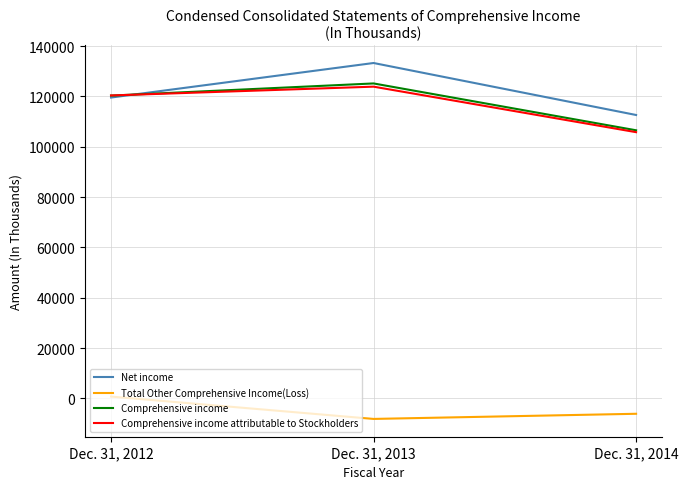

Reading left to right, list all the values displayed in this chart.

Net income: 119564	133285	112629
Total Other Comprehensive Income(Loss): 765	-8120	-6075
Comprehensive income: 120329	125165	106554
Comprehensive income attributable to Stockholders: 120391	123887	105805